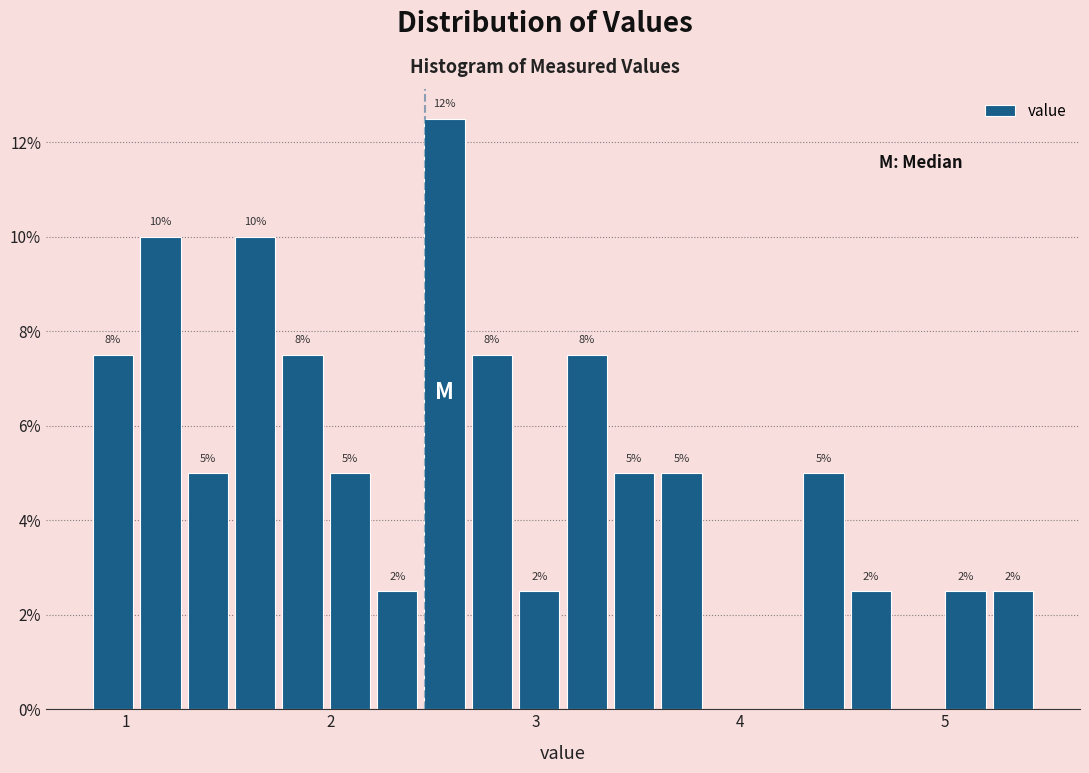

Read against the x-axis, roughly where is the centre of the tallest bar?

2.6